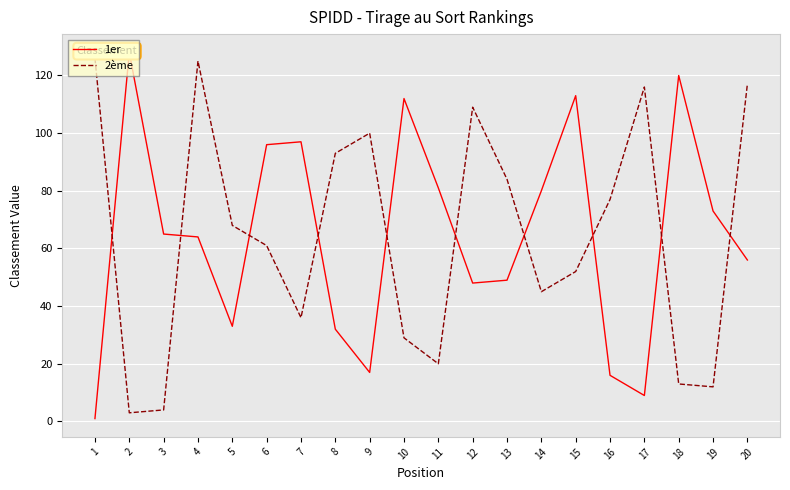

Where is 1er nearest to the value 64?

4